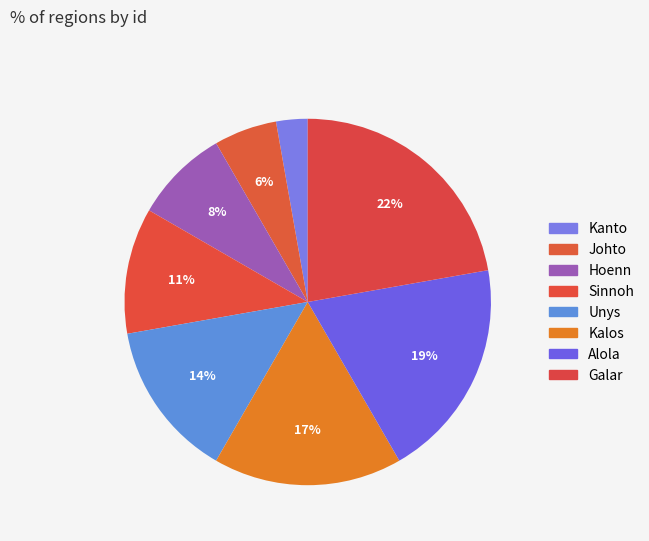

How many slices are in this pie chart?

8